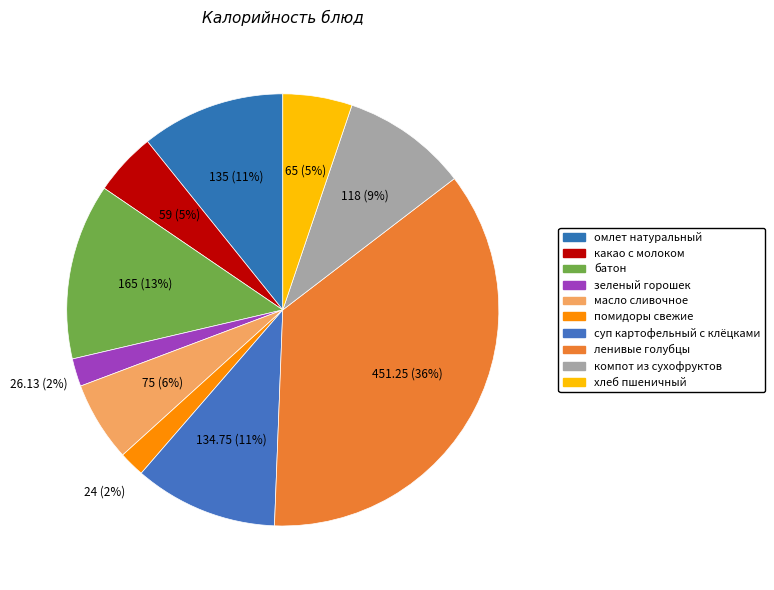

How many segments does this pie chart have?

10